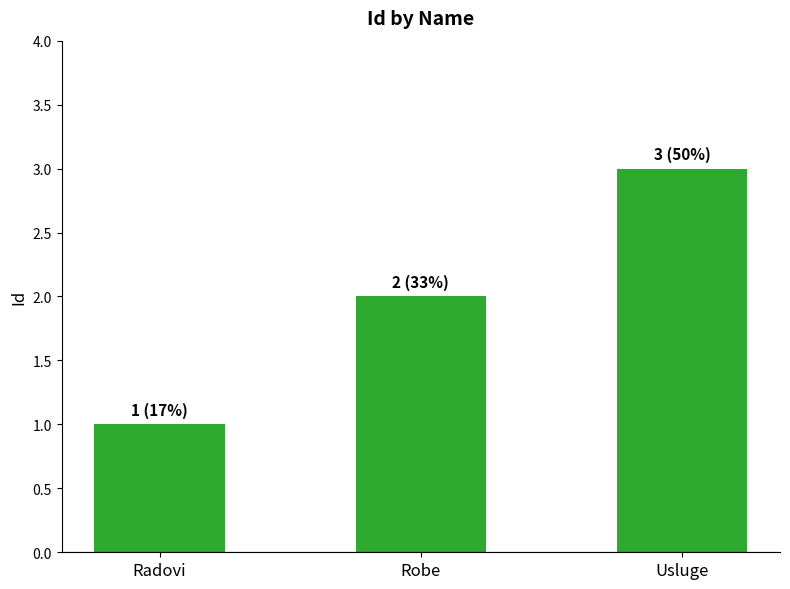

What is the sum of all values?

6